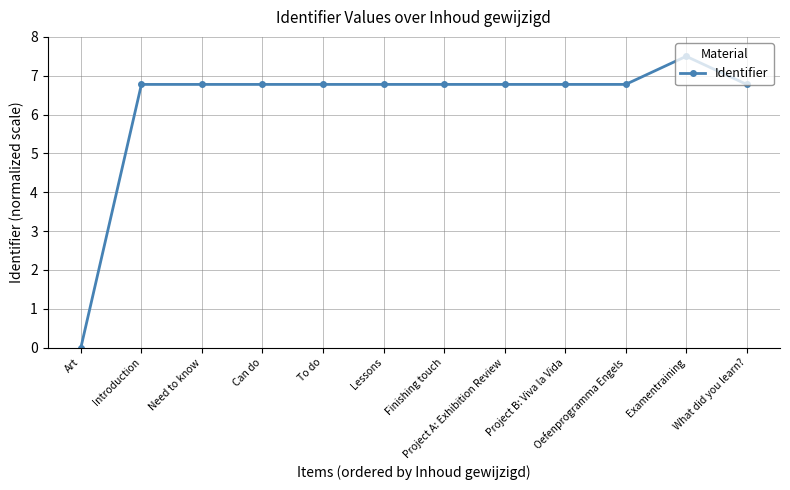

Which has a higher value, Examentraining or Art?

Examentraining